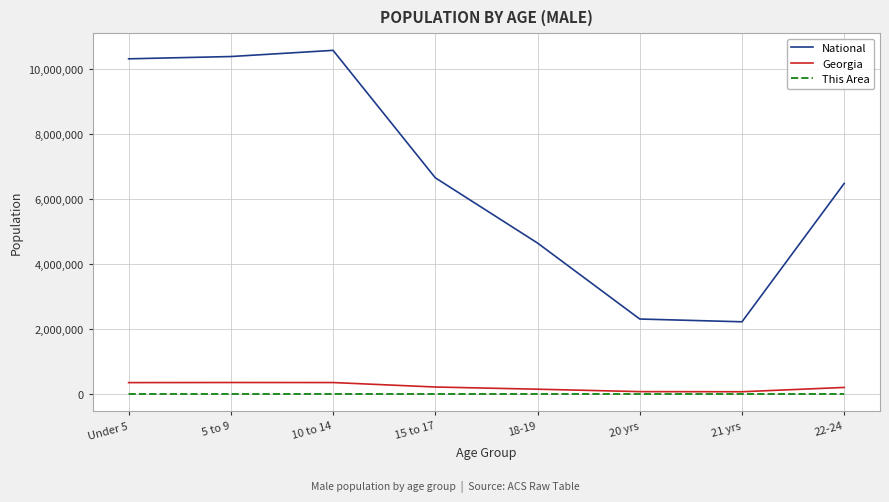

Which series has the widest spread of values?

National